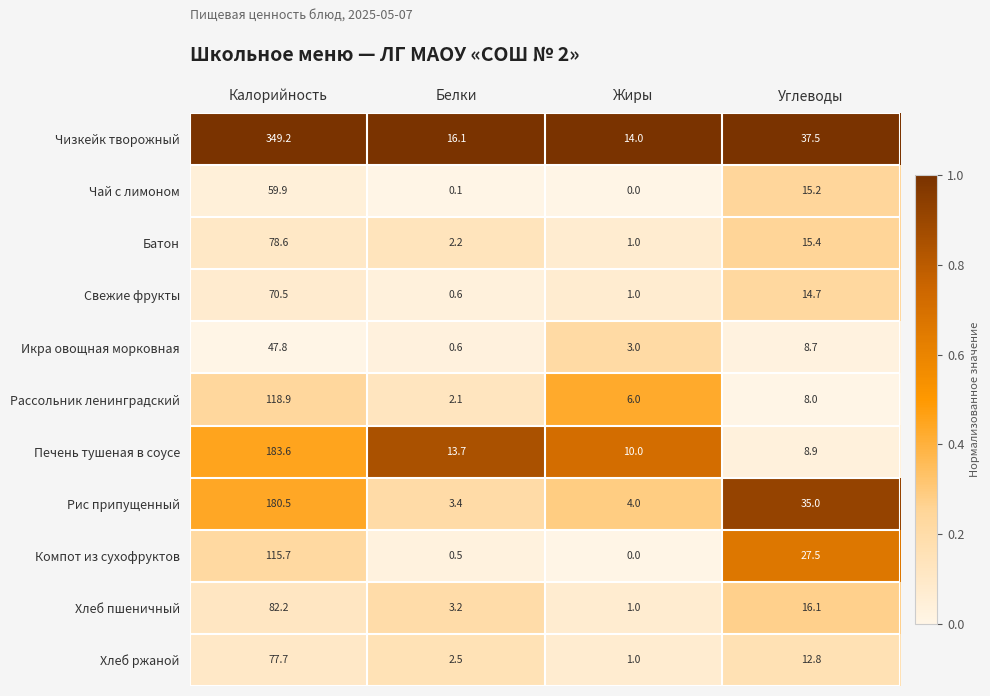

At which label does Печень тушеная в соусе reach its minimum?

Углеводы